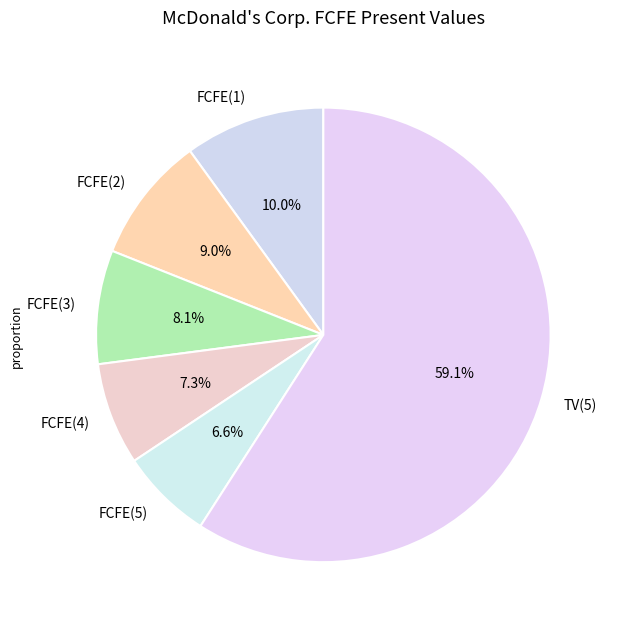

Which category accounts for the majority?

TV(5)